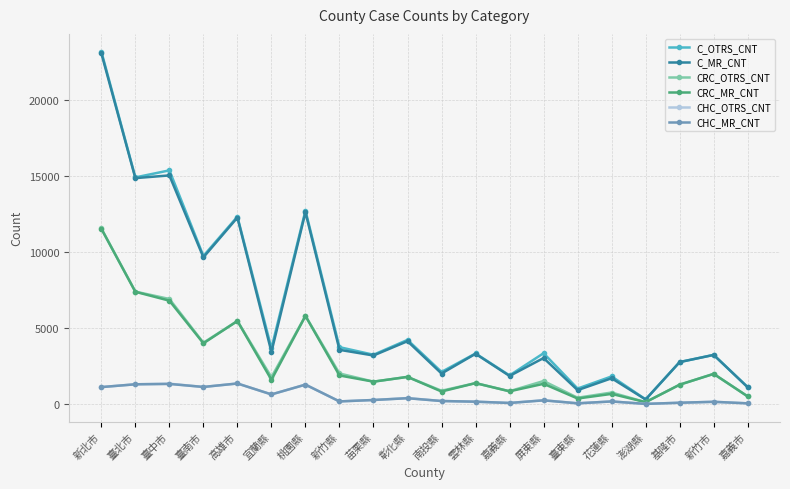

How many lines are shown in the chart?

6